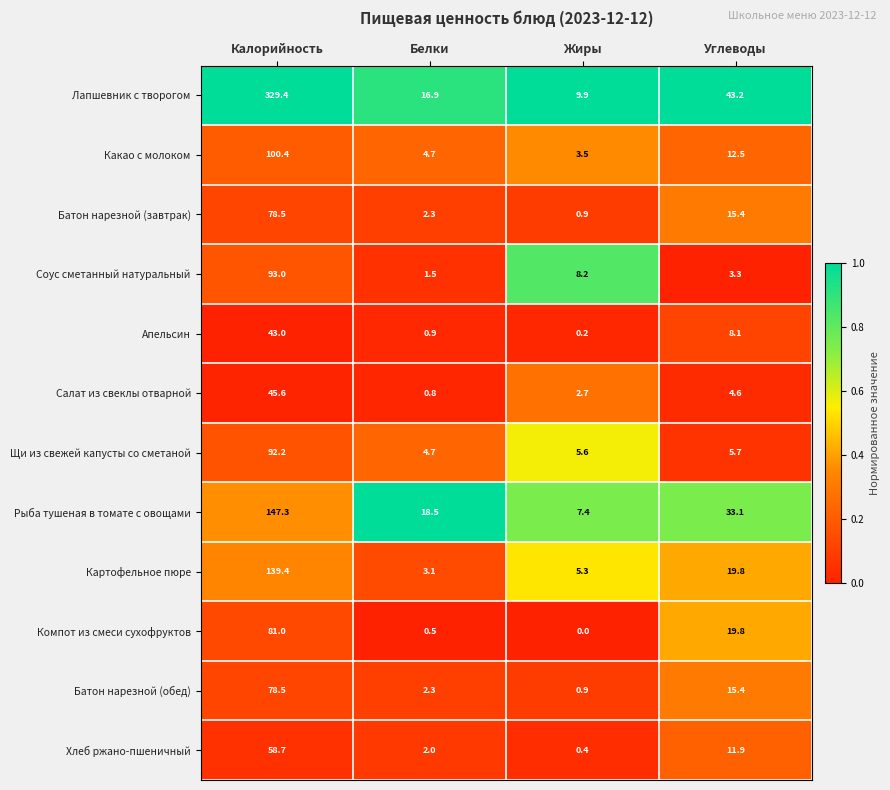

Between Белки and Углеводы, which series saw the biggest shift?

Лапшевник с творогом